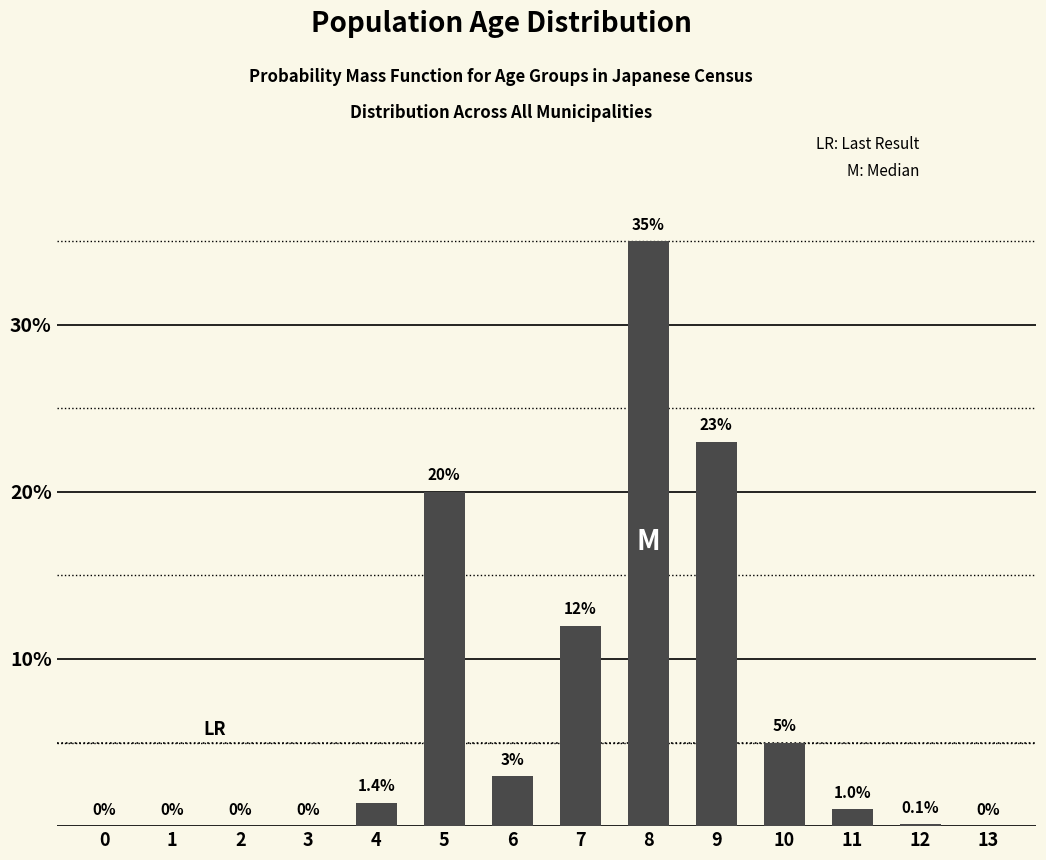

Reading right to left, extract all data points from this chart.

13=0.0	12=0.1	11=1.0	10=5.0	9=23.0	8=35.0	7=12.0	6=3.0	5=20.0	4=1.4	3=0.0	2=0.0	1=0.0	0=0.0